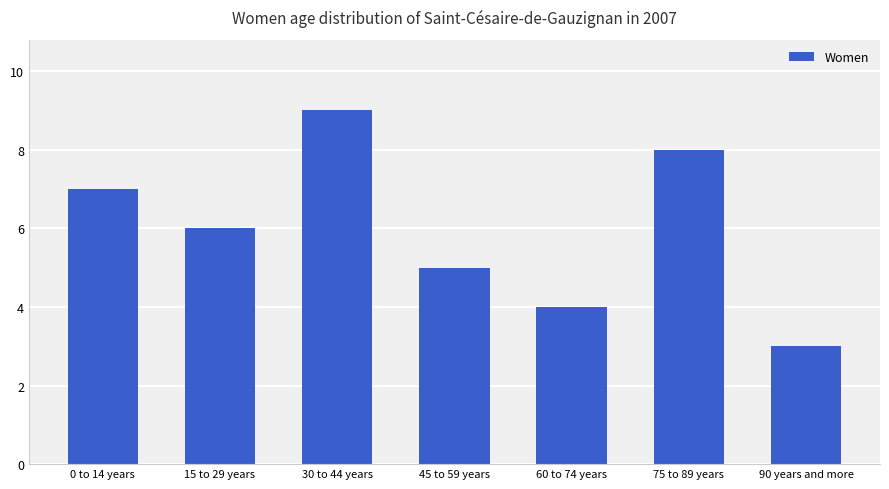

Approximately how many times larger is the value at 75 to 89 years compared to 30 to 44 years?

0.9